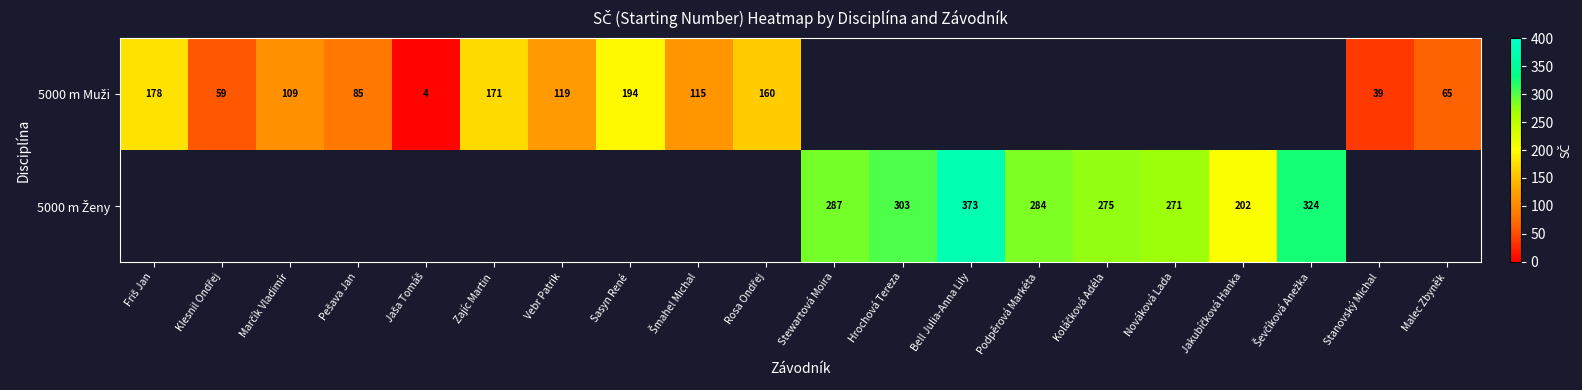

List the series in order of their overall mean, highest first.

5000 m Muži, 5000 m Ženy